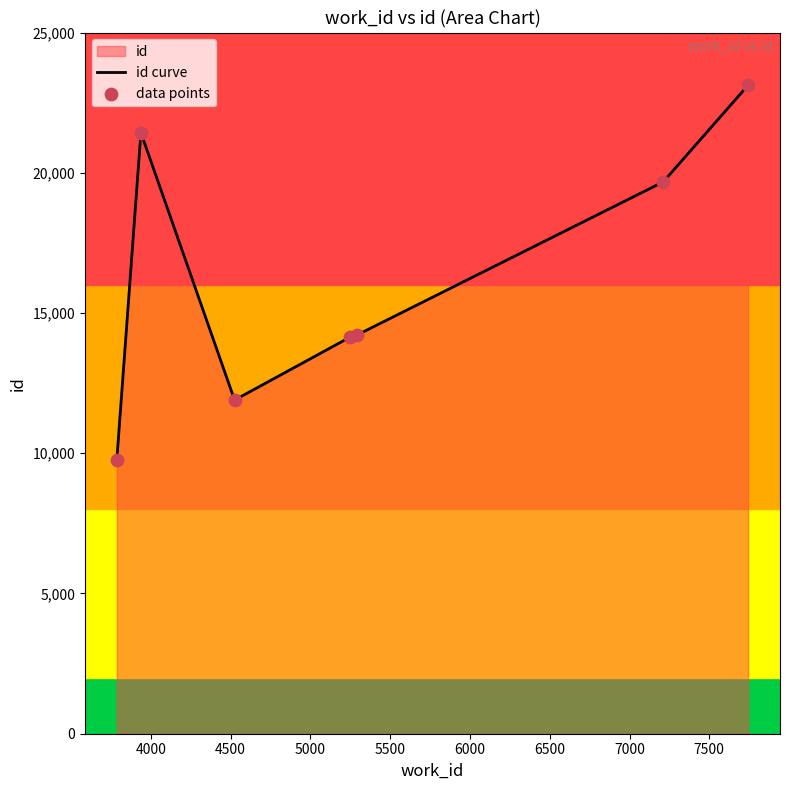

Which has a higher value, 4525 or 3938?

3938